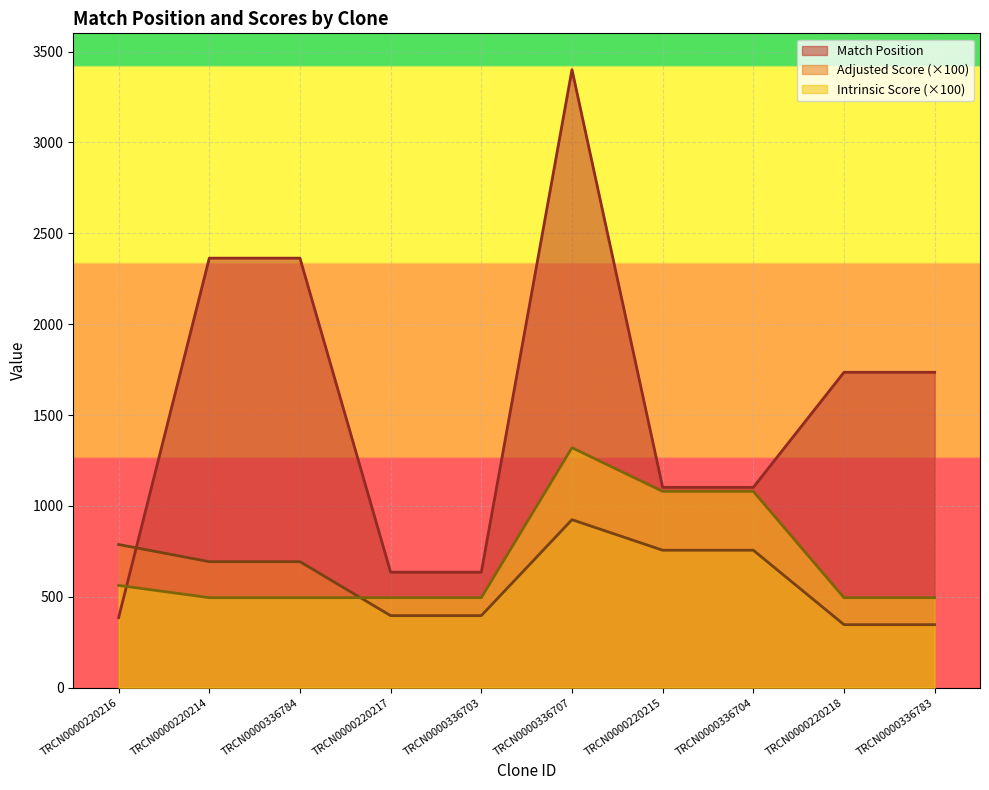

Which has a higher value, TRCN0000220218 or TRCN0000220216?

TRCN0000220218